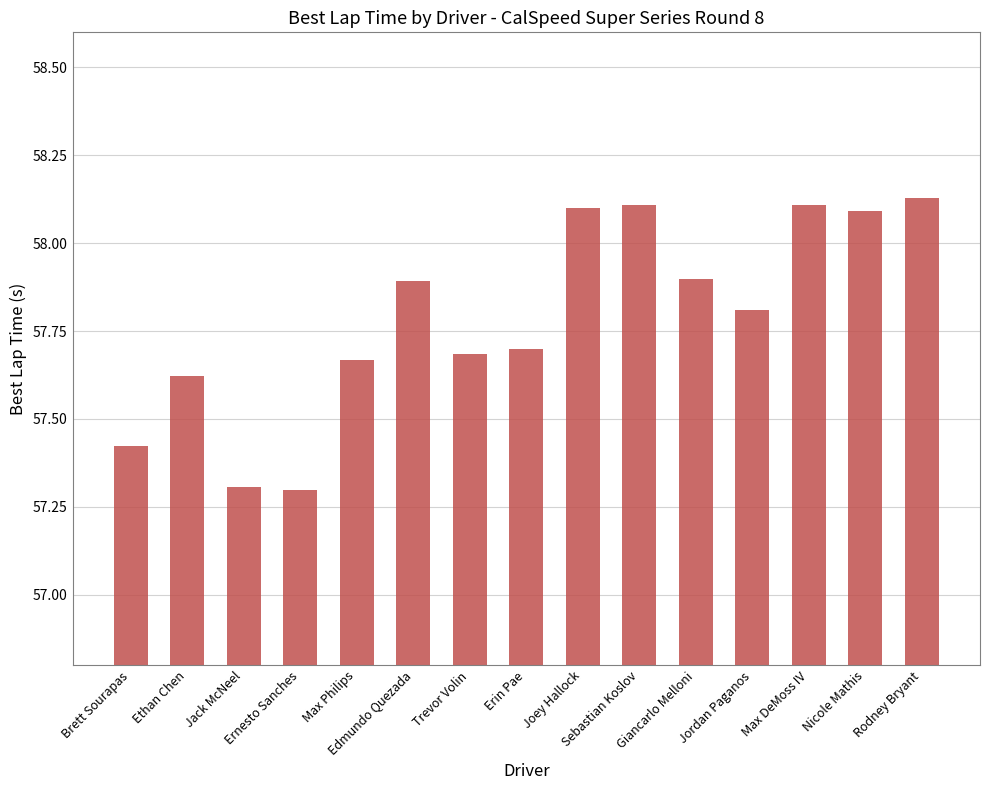

What is the label of the 4th bar from the left?

Ernesto Sanches